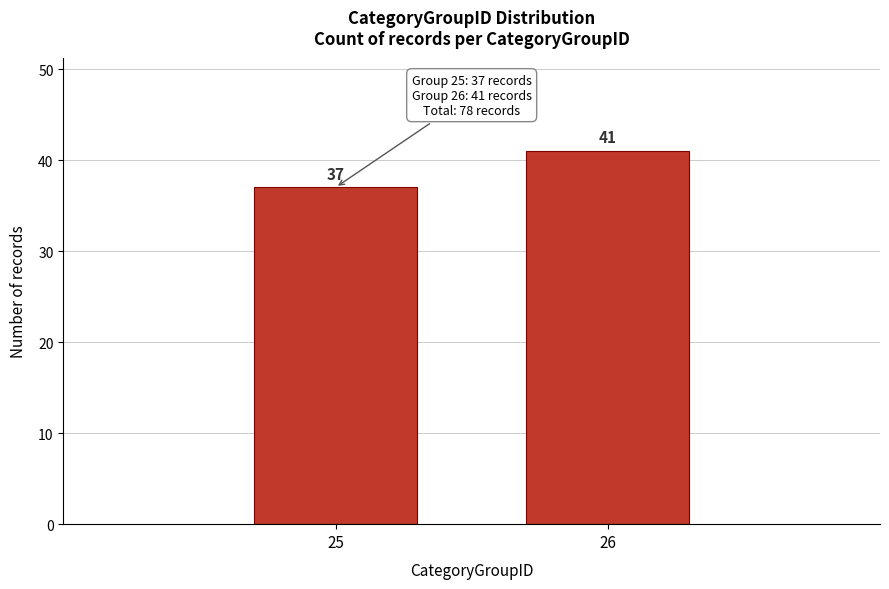

Reading right to left, what are all the values shown in this chart?

26=41	25=37